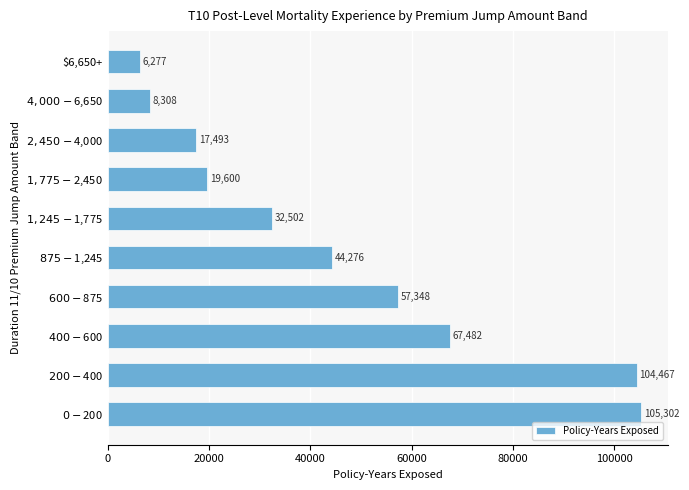

The chart shows a value of 6277 at $6,650+. True or false?

True